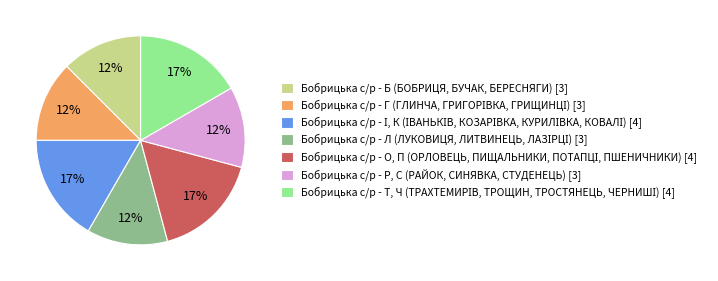

To the nearest percent, what portion does Бобрицька с/р - Р, С (РАЙОК, СИНЯВКА, СТУДЕНЕЦЬ) [3] represent?

12%